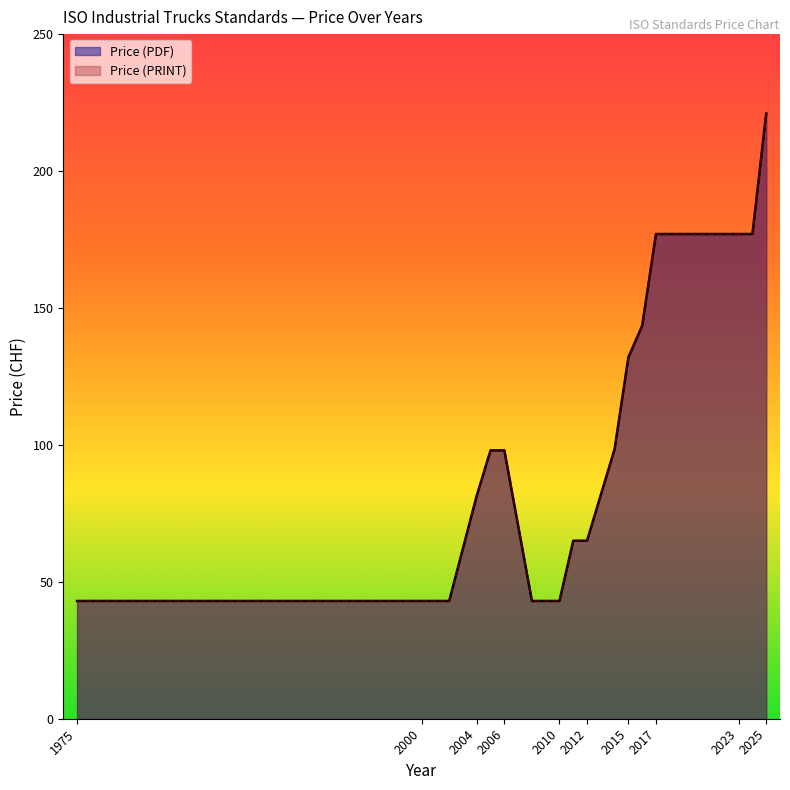

What is the value of the Price (PRINT) point at the 27th from the left?

177